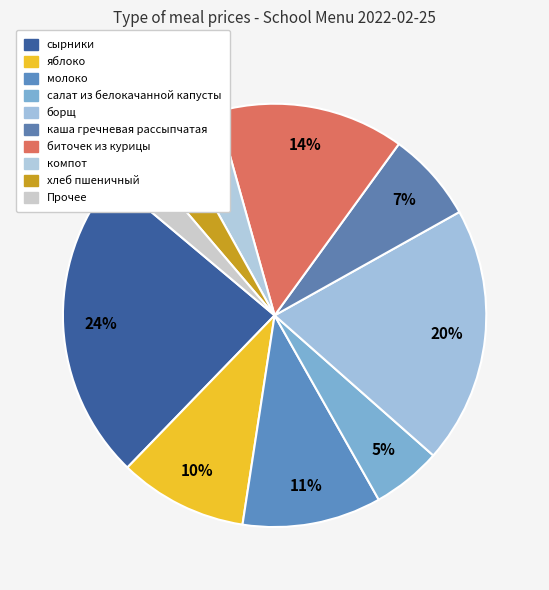

How many slices are in this pie chart?

10